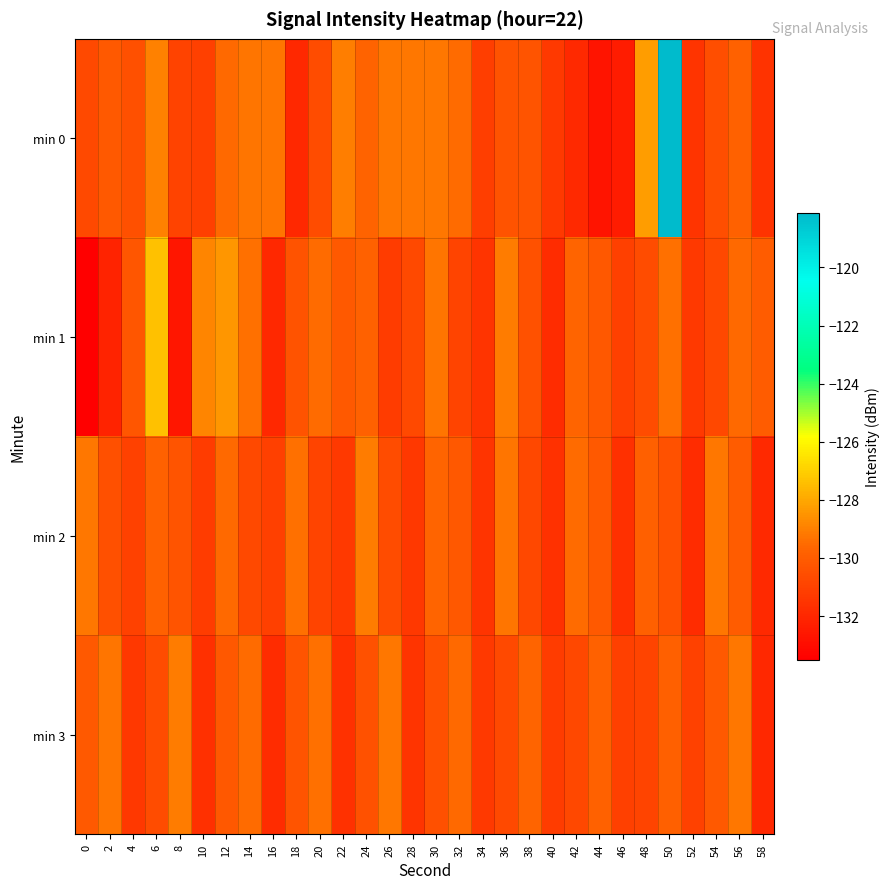

At how many categories does at least one series exceed -126?

1